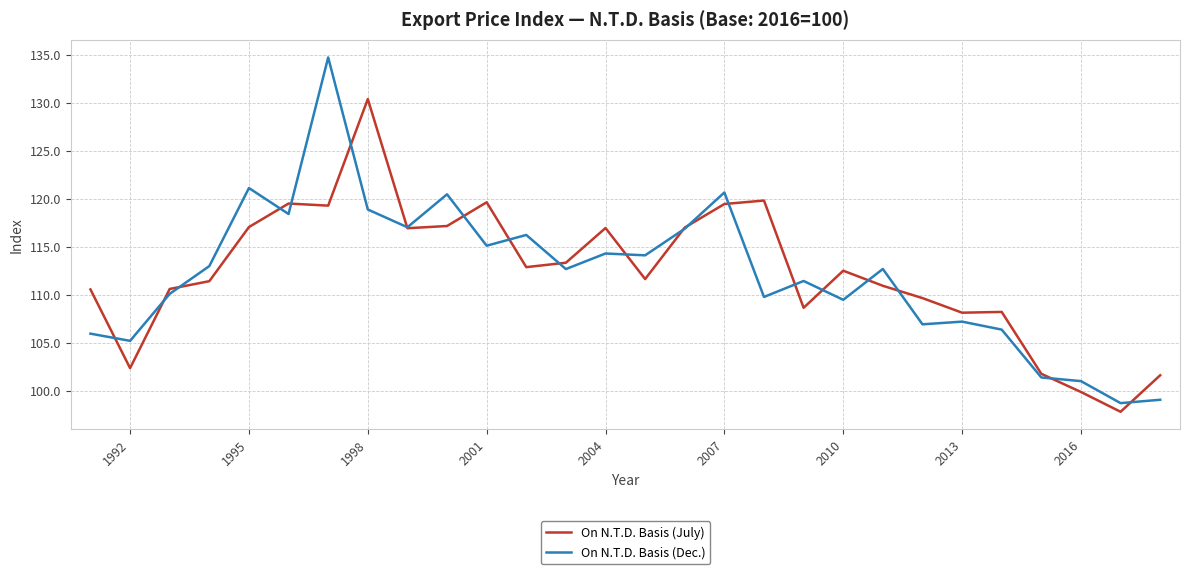

What is the maximum value shown in the chart?

134.7